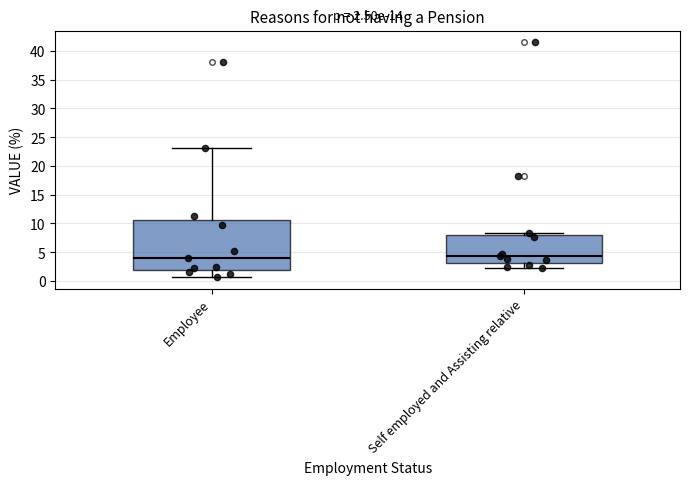

Comparing the boxes themselves (not the whiskers), which one is the tallest?

Employee